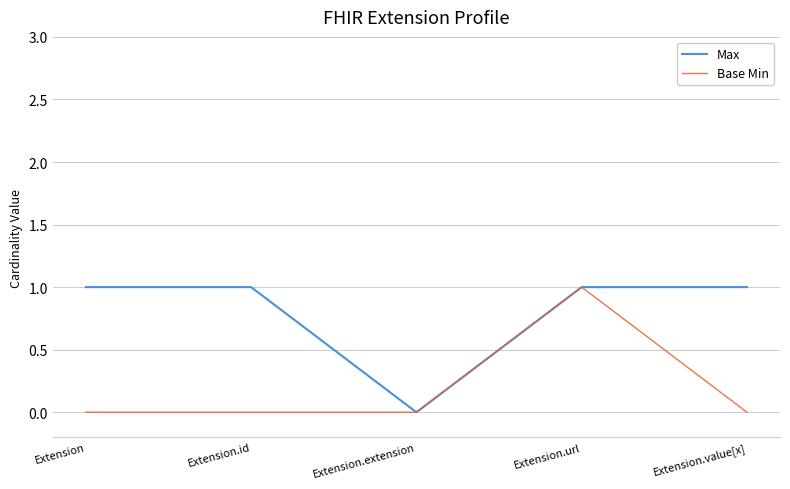

Which category has the lowest value in the Max series?

Extension.extension